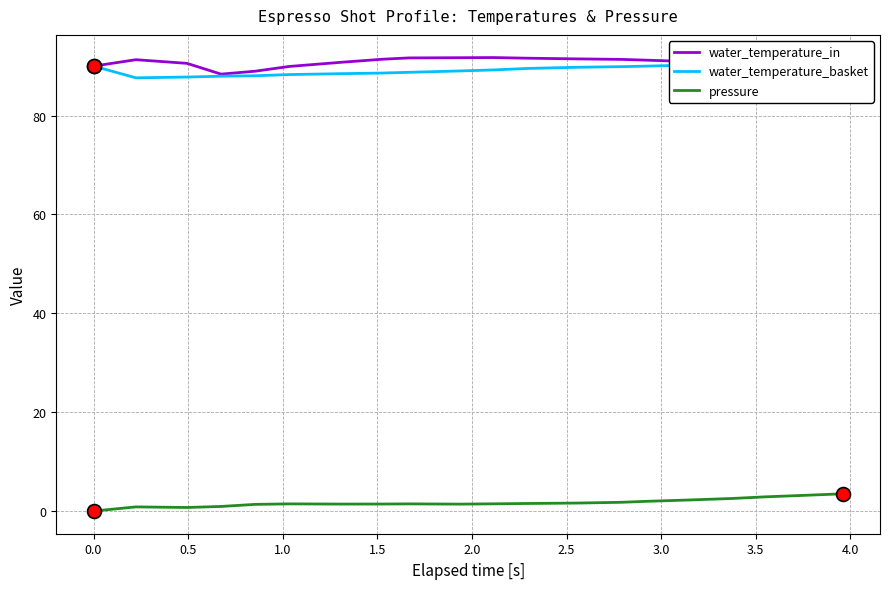

What is the average value of the water_temperature_in series?

90.7